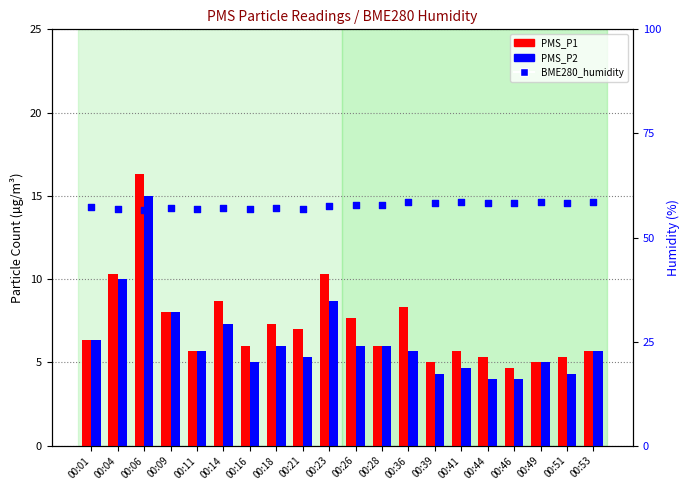

Which series has the largest total across all categories?

BME280_humidity